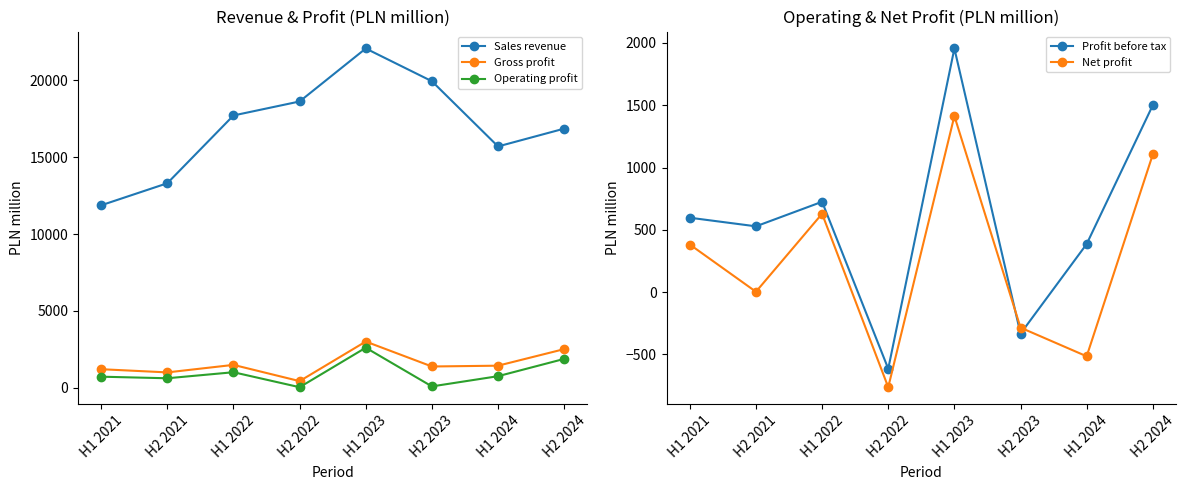

Reading left to right, transcribe all the data shown in this chart.

Sales revenue: 11866	13298	17701	18610	22052	19925	15689	16846
Gross profit: 1217	1010	1498	443	3014	1394	1446	2522
Operating profit: 731	629	1021	48	2614	100	764	1887
Profit before tax: 597	528	725	-615	1955	-333	386	1500
Net profit: 382	3	629	-763	1413	-285	-515	1105